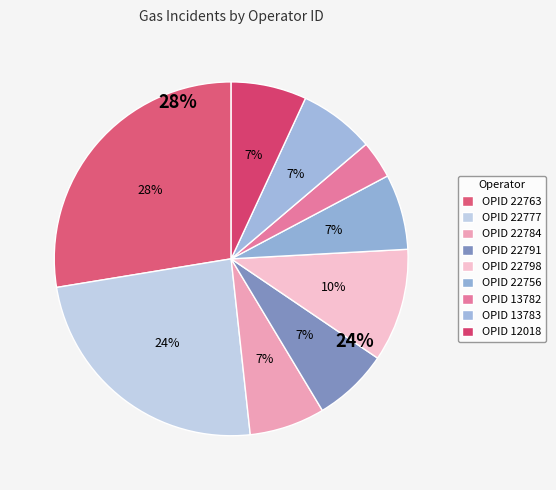

Is it true that 22798 is 16% of the pie?

False